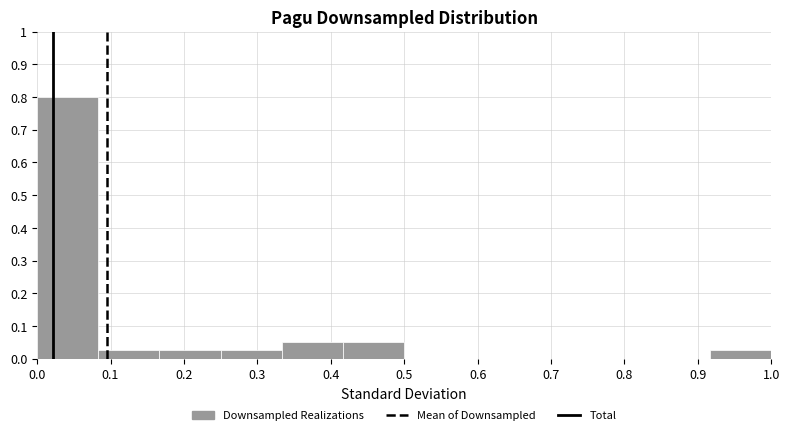

Reading left to right, list every bar in this chart as the range it spans on the x-axis followed by its height. Neither the bar edges nor the heights are printed on the chart, so give them approximately, as read against the axes.

0.00 to 0.08: 0.80
0.08 to 0.17: 0.03
0.17 to 0.25: 0.03
0.25 to 0.33: 0.03
0.33 to 0.42: 0.05
0.42 to 0.50: 0.05
0.50 to 0.58: 0
0.58 to 0.67: 0
0.67 to 0.75: 0
0.75 to 0.83: 0
0.83 to 0.92: 0
0.92 to 1.00: 0.03